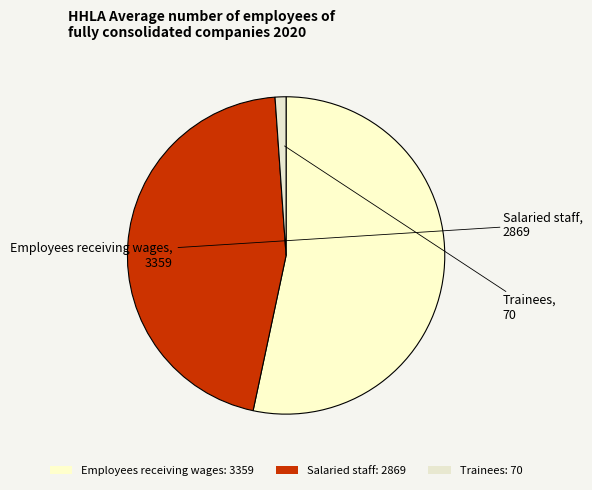

How many slices are in this pie chart?

3